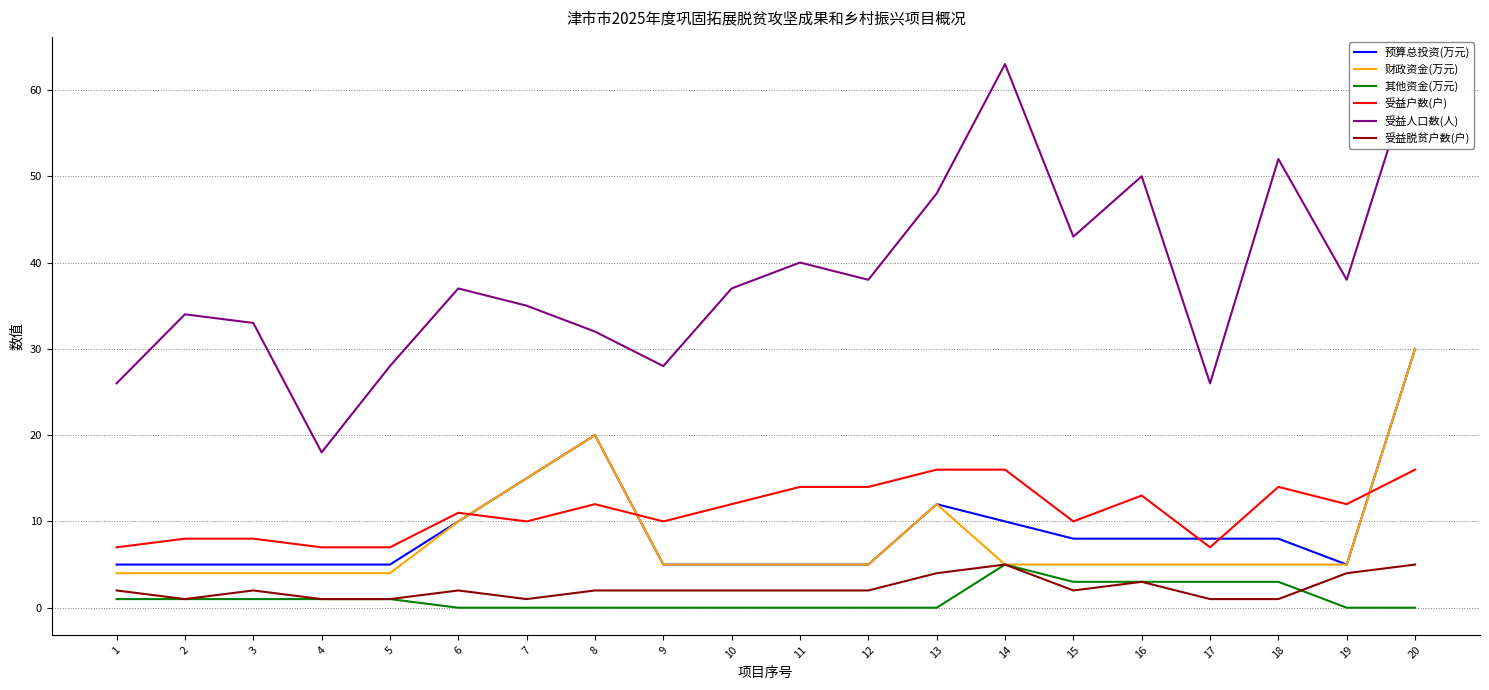

Which has a higher value, 13 or 1?

13